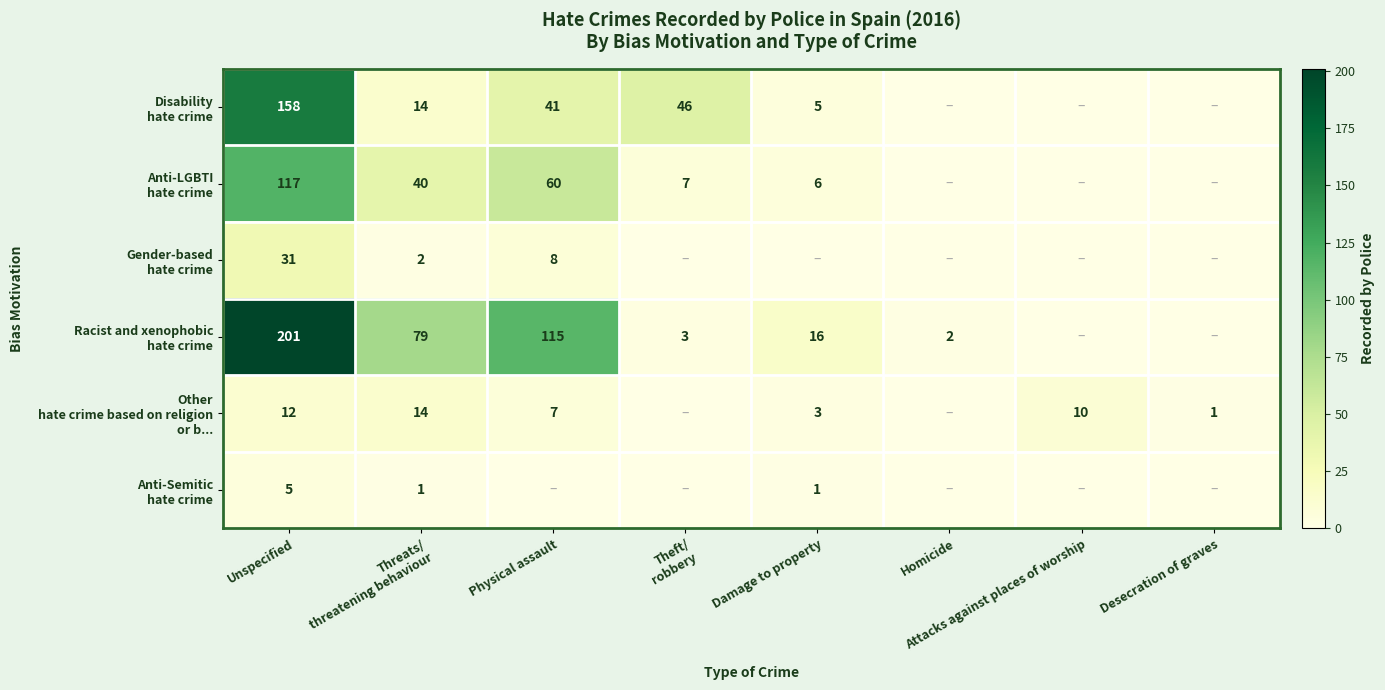

Is it true that Disability hate crime equals 14 at Threats/ threatening behaviour?

True